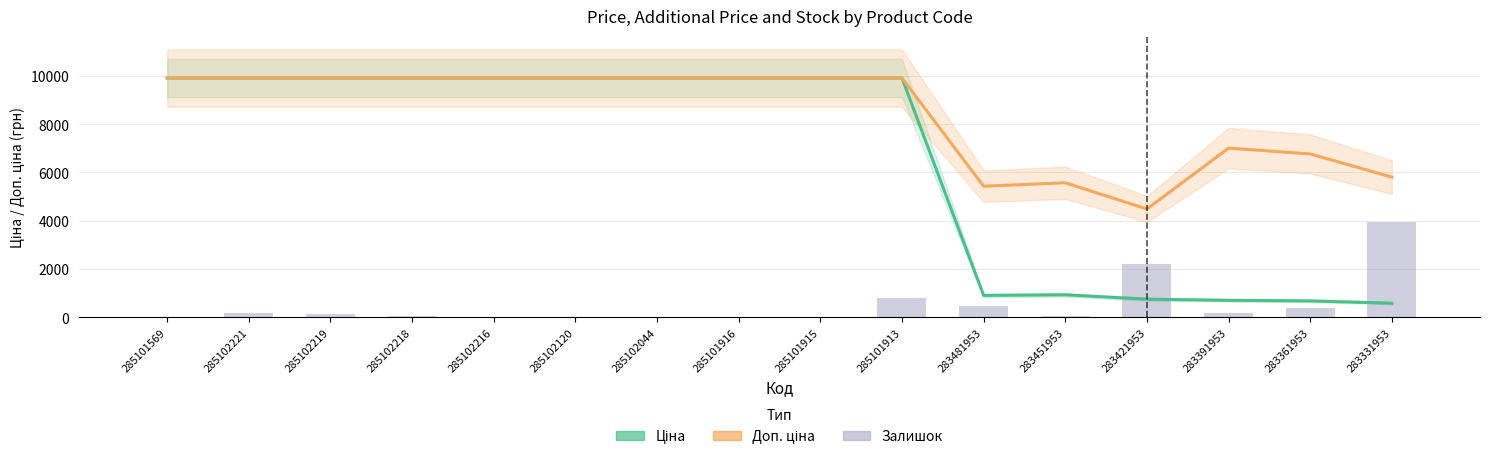

How many series are shown in this chart?

3